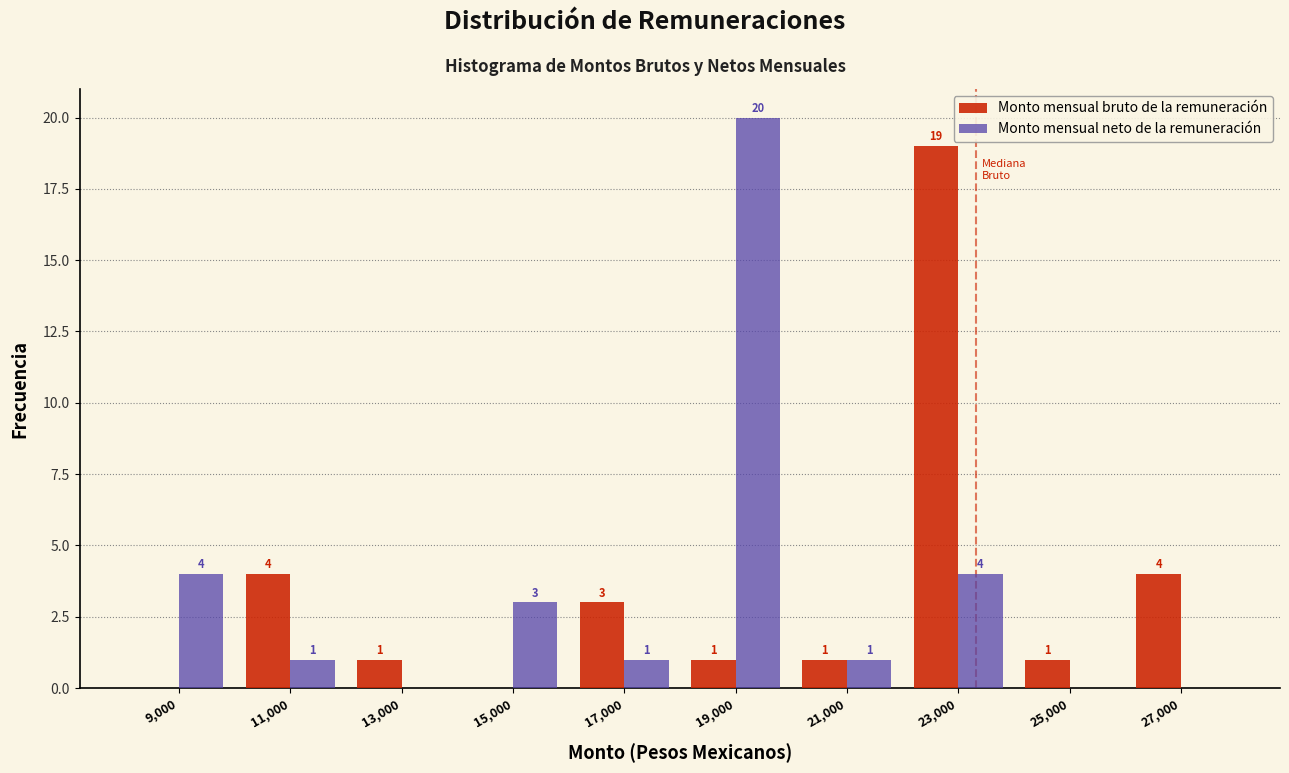

In the Monto mensual bruto de la remuneración series, which range on the x-axis has the tallest bar?

22000 to 24000